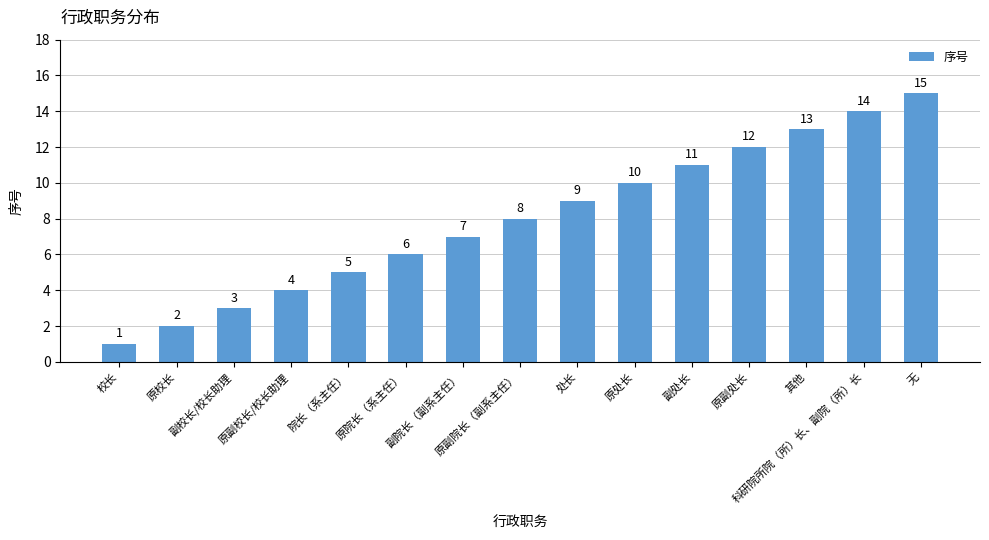

Which category has the highest value across all series?

无